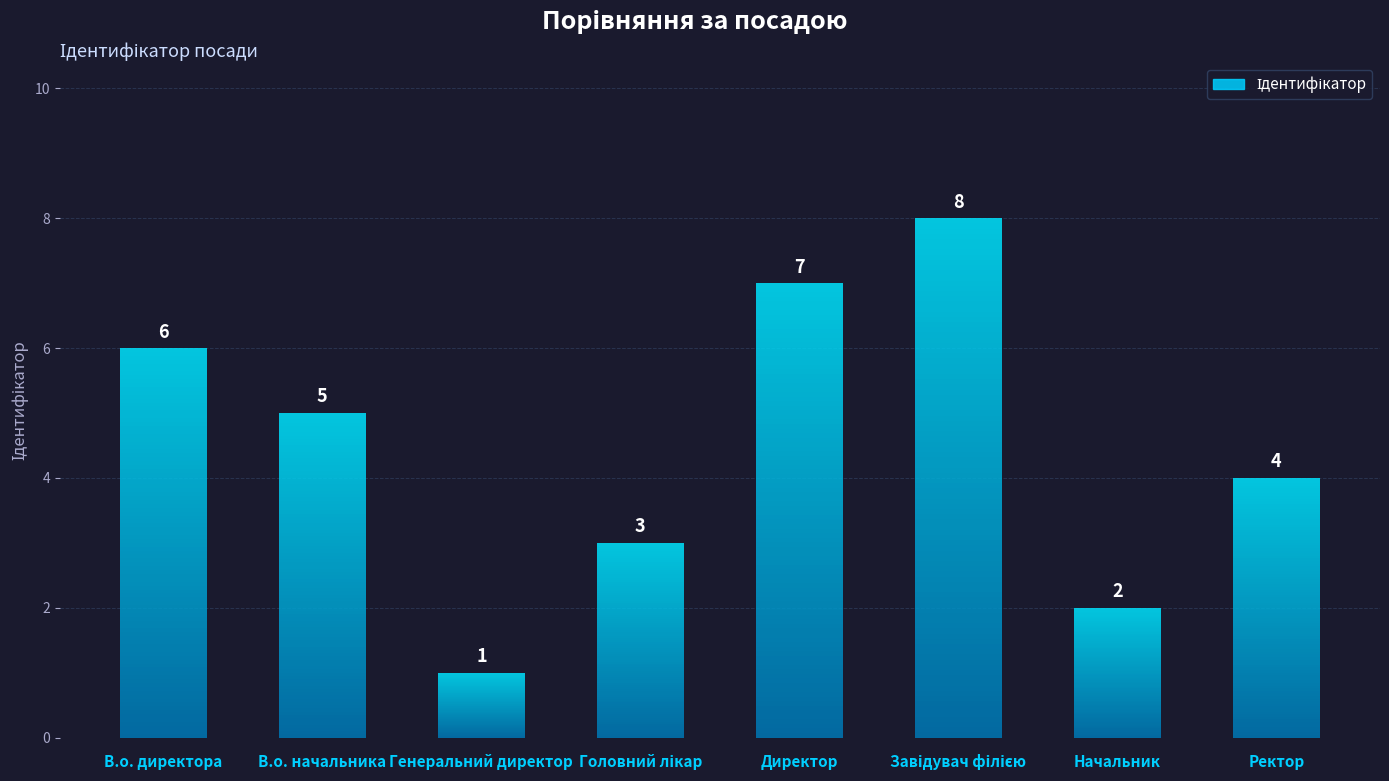

The chart shows a value of 5 at В.о. начальника. True or false?

True